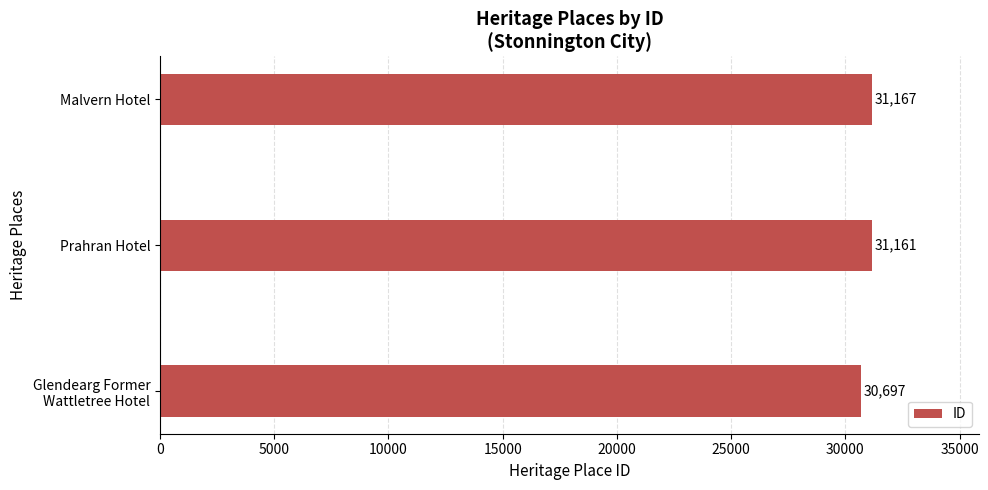

The chart shows a value of 11736 at Malvern Hotel. True or false?

False